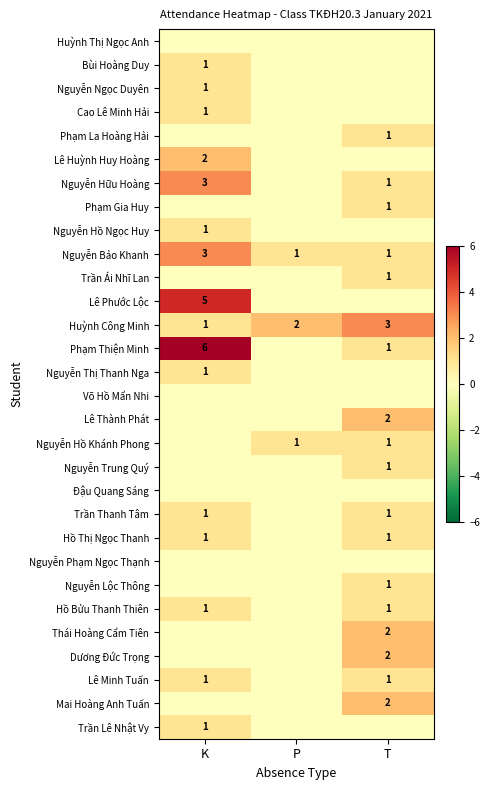

True or false: Lê Huỳnh Huy Hoàng has a value of 2 at K.

True